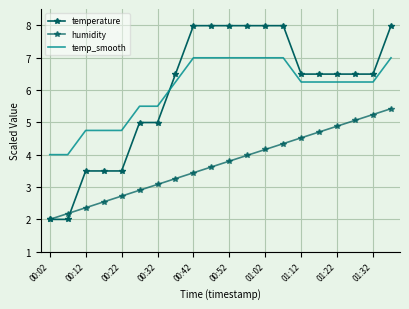

Rank the series by their maximum value, from lowest to highest.

humidity, temp_smooth, temperature